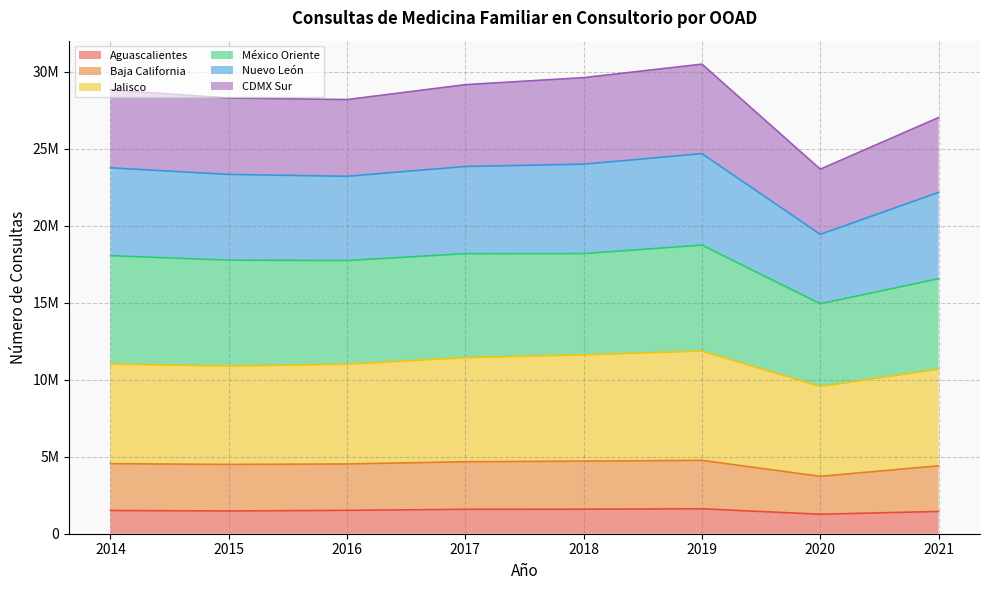

What is the difference between the maximum and minimum values in the Aguascalientes series?

354923